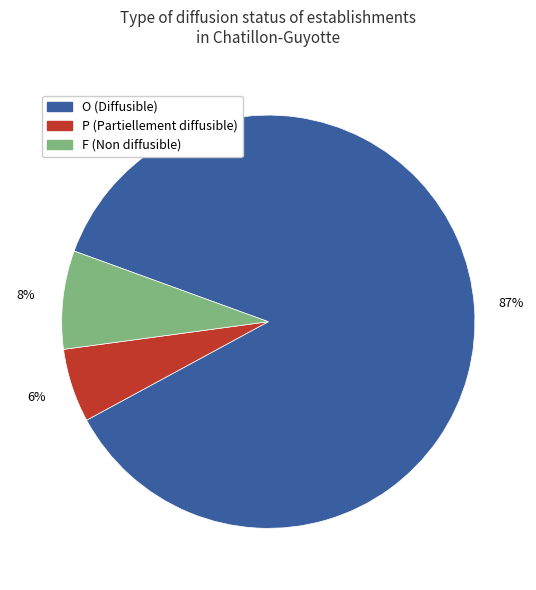

To the nearest percent, what is the difference between the F and P slice percentages?

2%